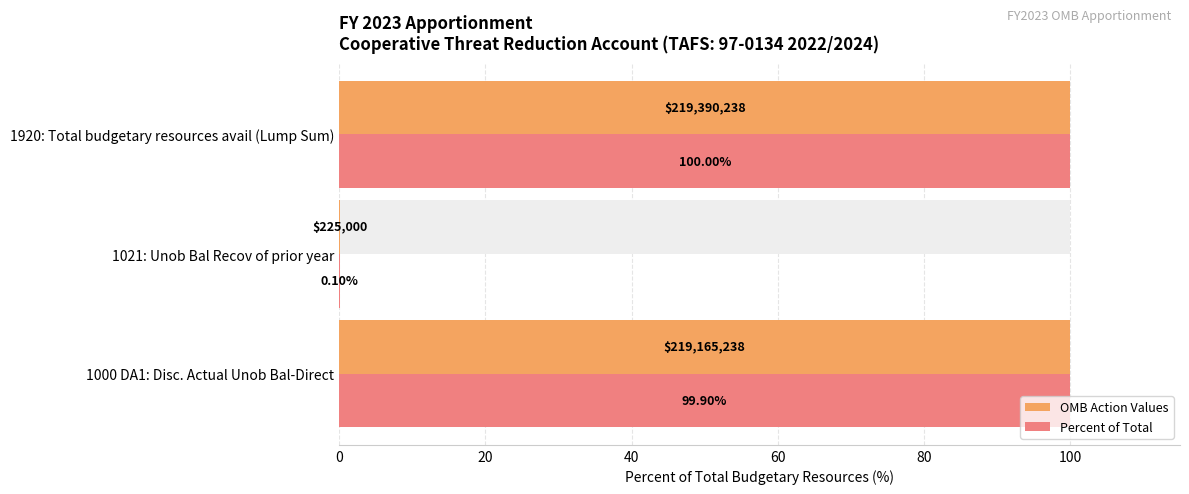

What is the value of the OMB Action Values bar at the 3rd from the left?

100.0